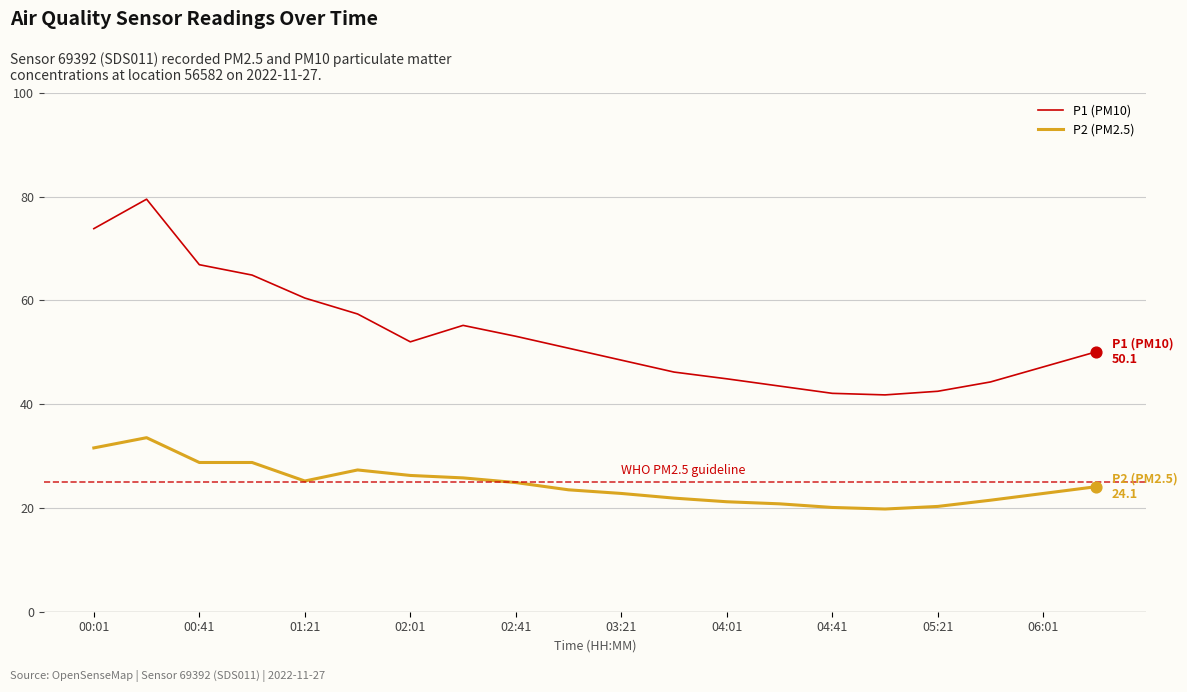

Which series has the largest total across all categories?

P1 (PM10)